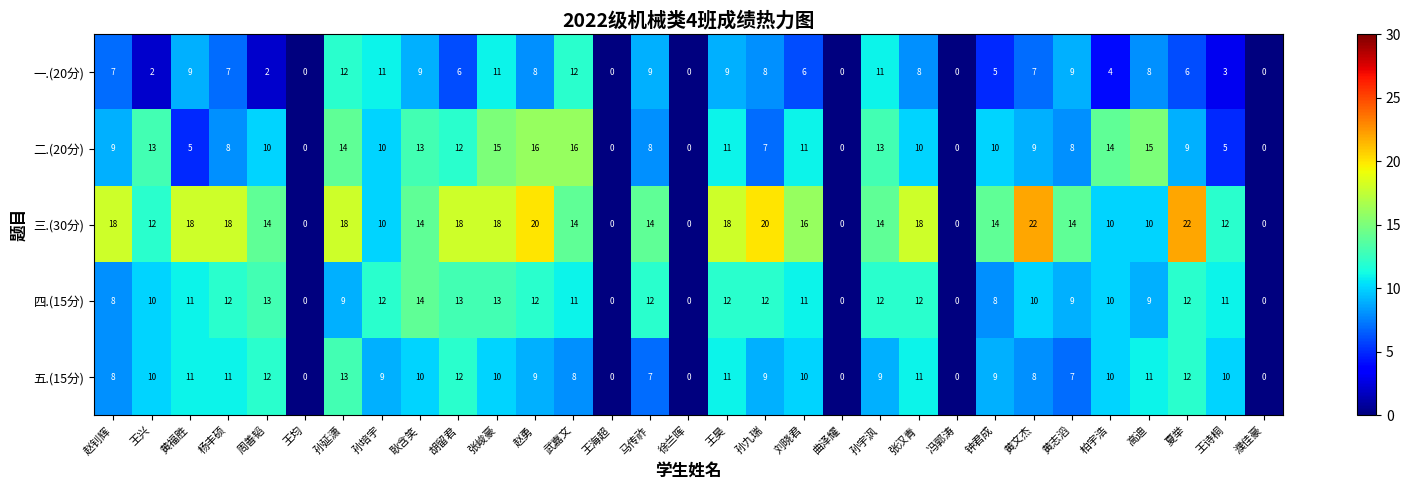

At which category is the sum across all series the highest?

张峻豪